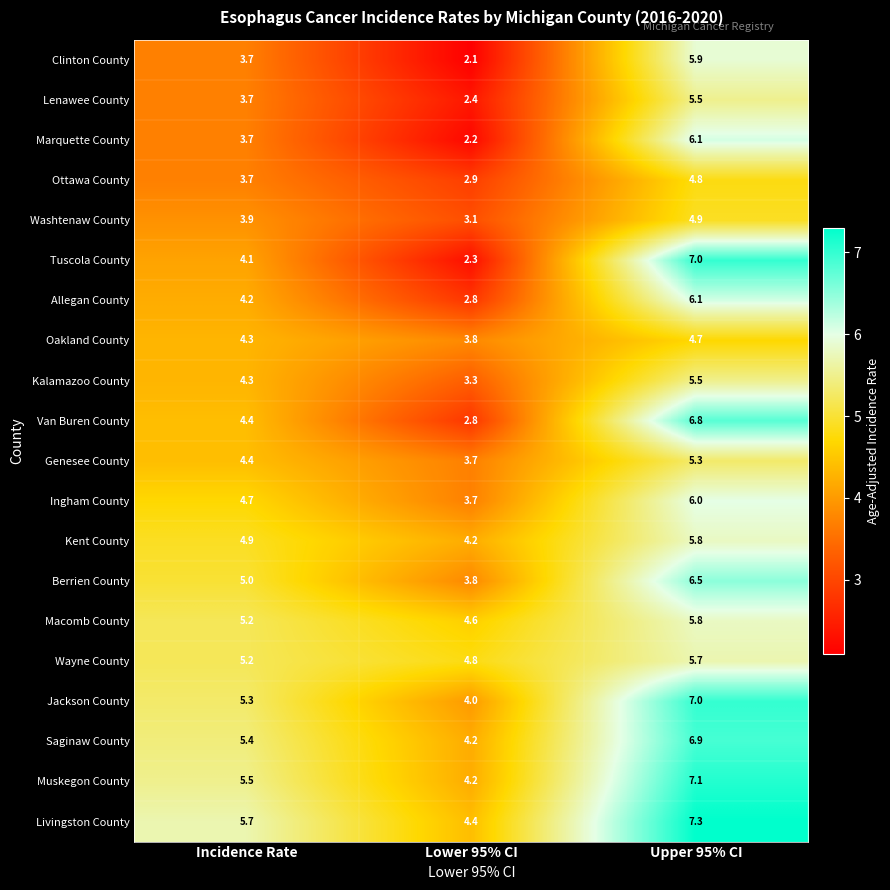

At which label does Lenawee County reach its peak?

Upper 95% CI